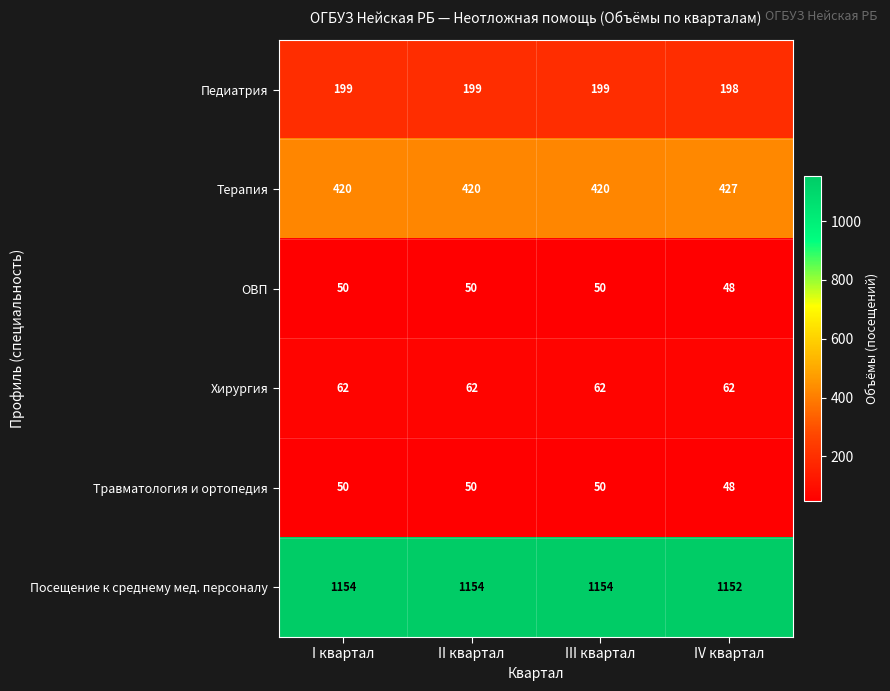

Reading left to right, transcribe all the data shown in this chart.

Педиатрия: 199	199	199	198
Терапия: 420	420	420	427
ОВП: 50	50	50	48
Хирургия: 62	62	62	62
Травматология и ортопедия: 50	50	50	48
Посещение к среднему мед. персоналу: 1154	1154	1154	1152